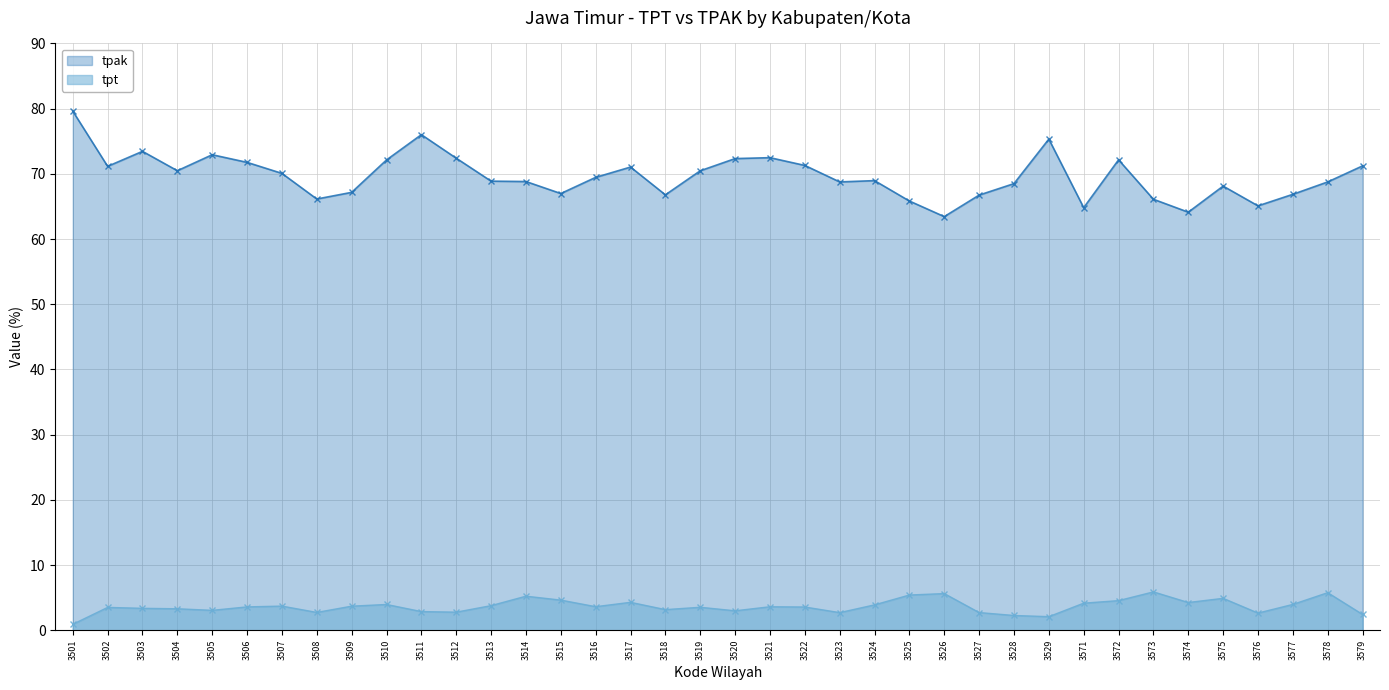

List the labels in order of tpak value, smallest first.

3526, 3574, 3571, 3576, 3525, 3573, 3508, 3527, 3518, 3577, 3515, 3509, 3575, 3528, 3523, 3578, 3514, 3513, 3524, 3516, 3507, 3519, 3504, 3517, 3502, 3579, 3522, 3506, 3510, 3572, 3520, 3512, 3521, 3505, 3503, 3529, 3511, 3501